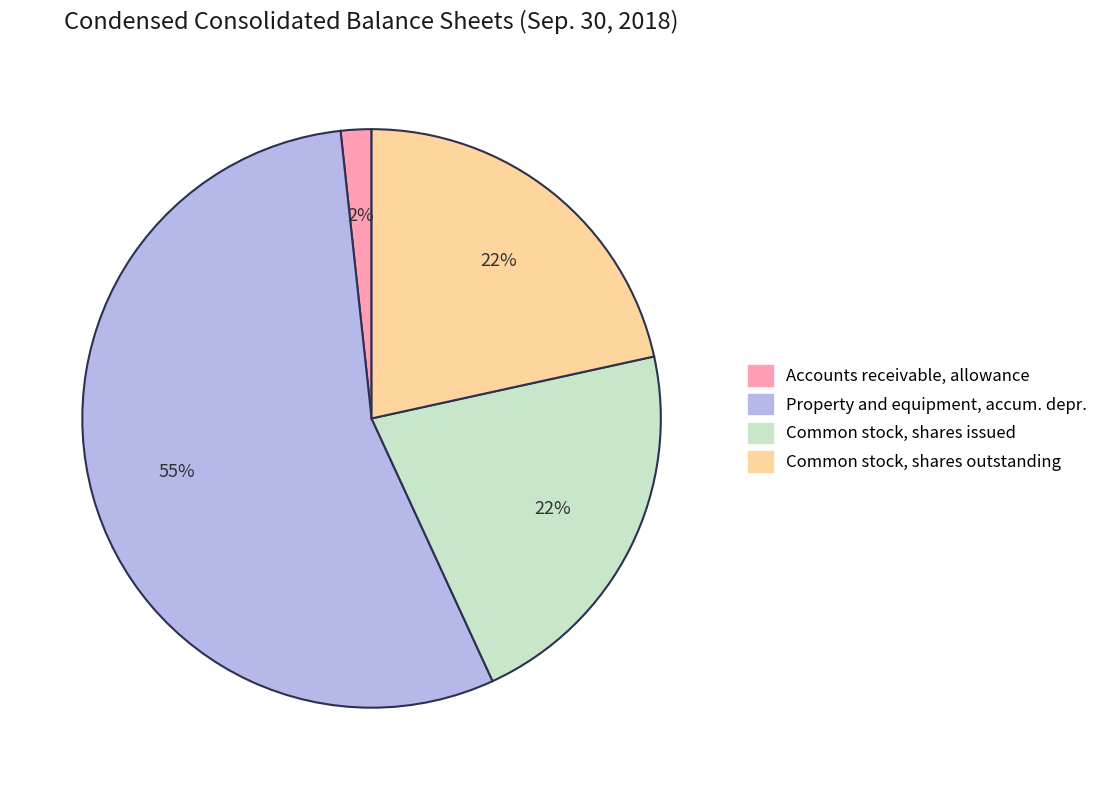

Which has a higher value, Common stock, shares issued or Accounts receivable, allowance?

Common stock, shares issued